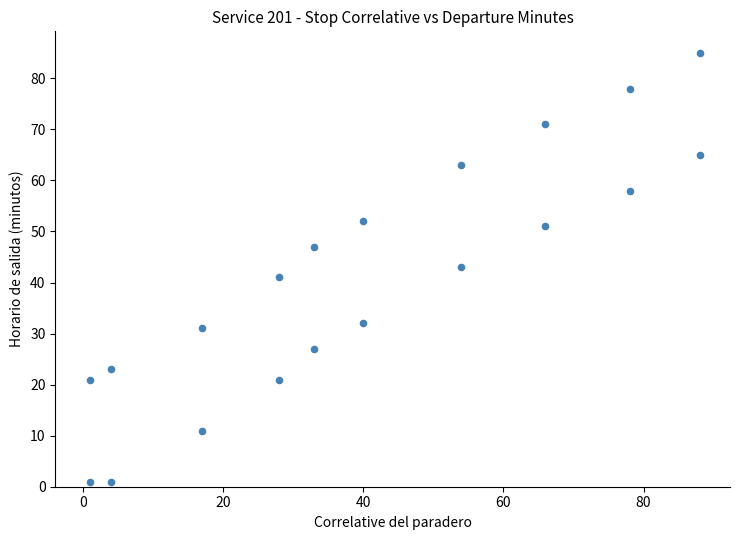

What is the range of Y values (max minus min)?

84